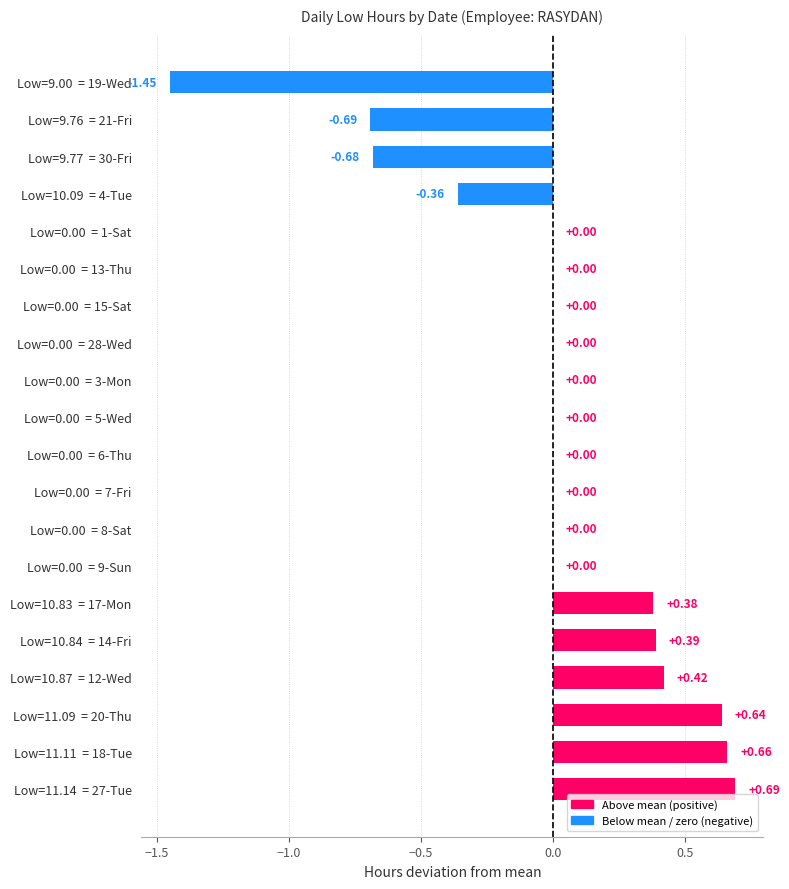

Which has a higher value, Low=10.09  = 4-Tue or Low=9.77  = 30-Fri?

Low=10.09  = 4-Tue